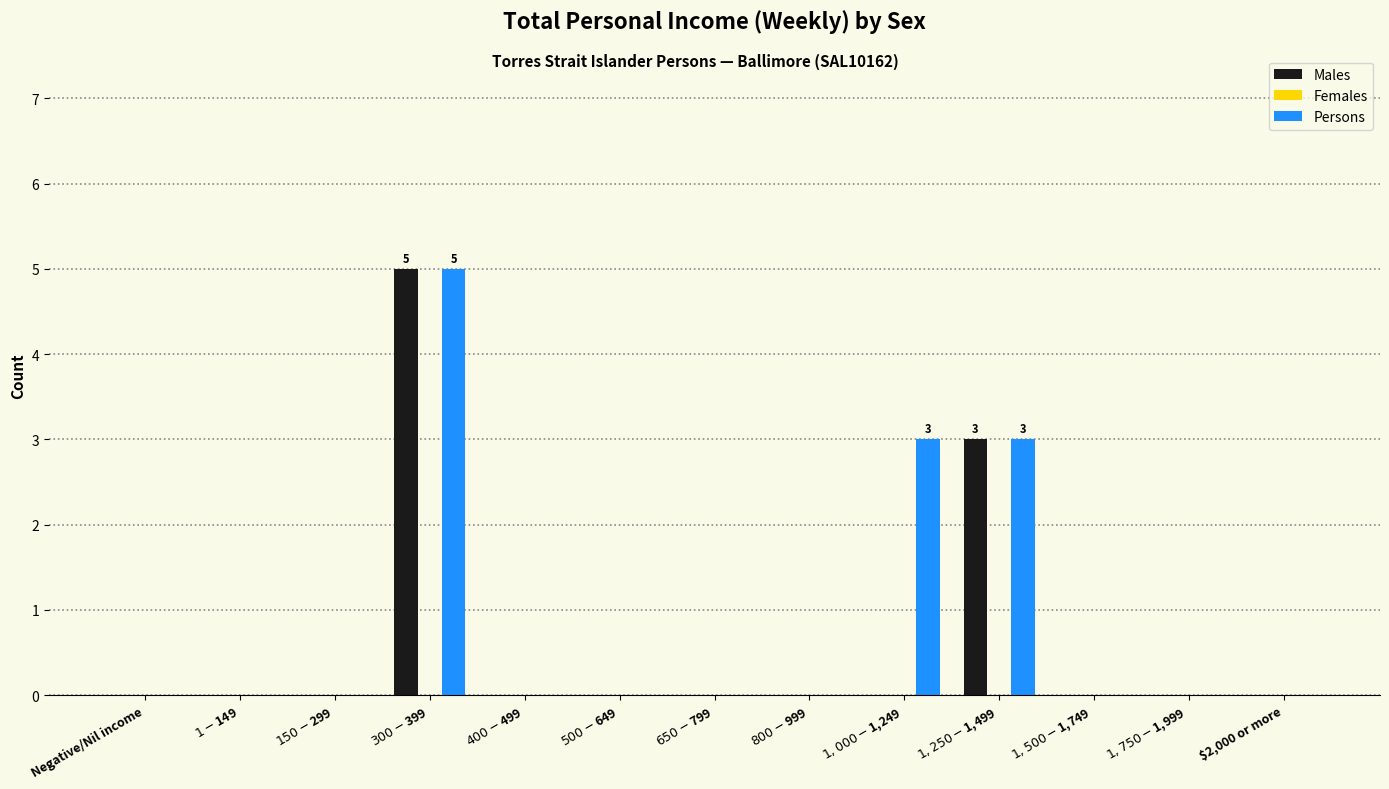

What is the sum of all Males values?

8